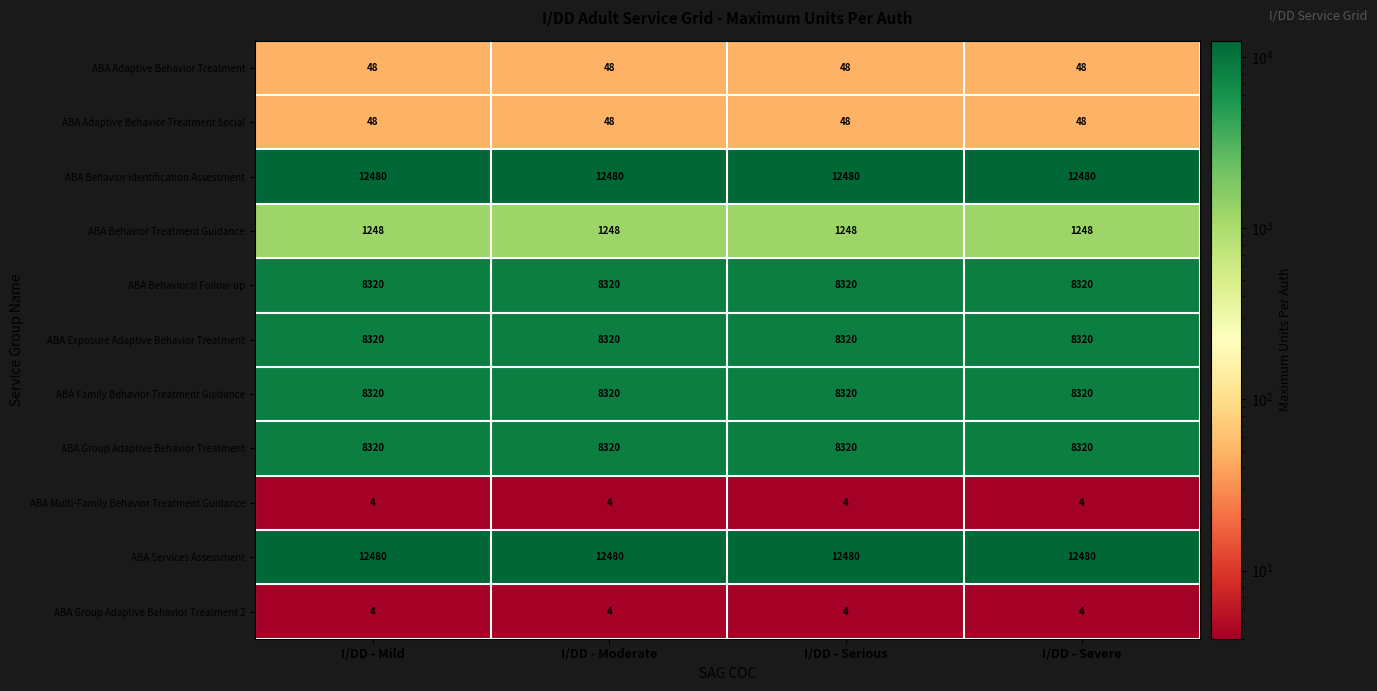

Is it true that ABA Services Assessment equals 3482 at I/DD - Serious?

False